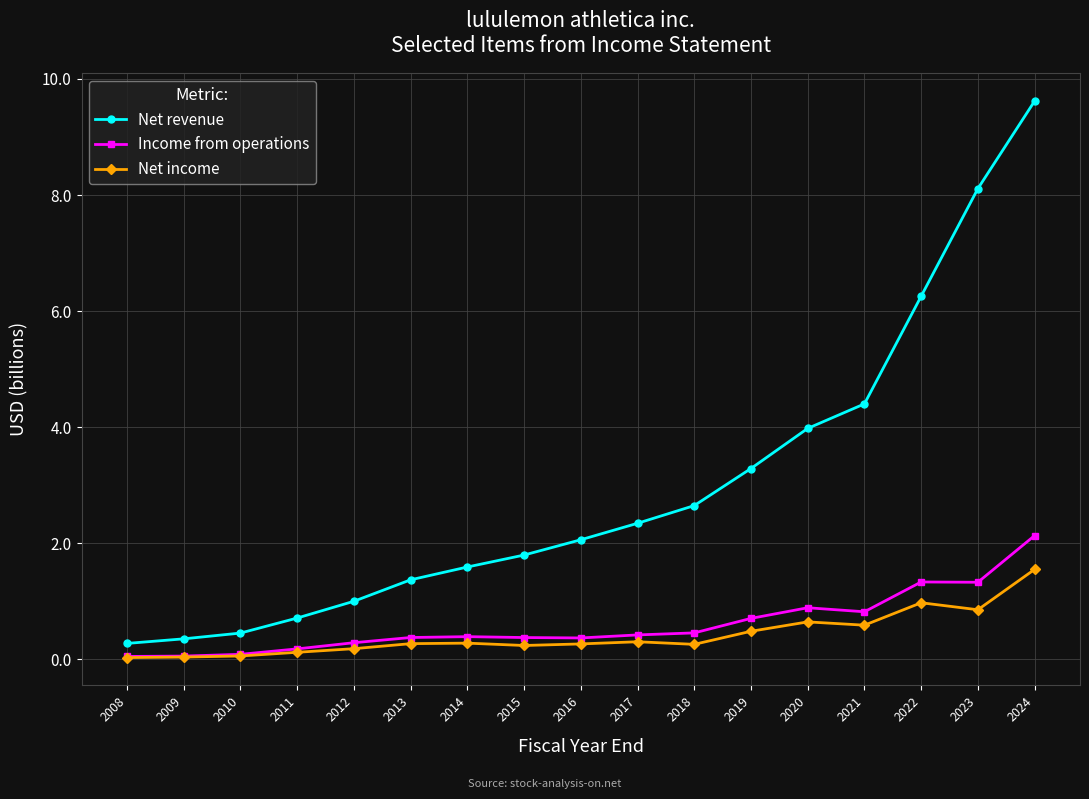

How many lines are shown in the chart?

3